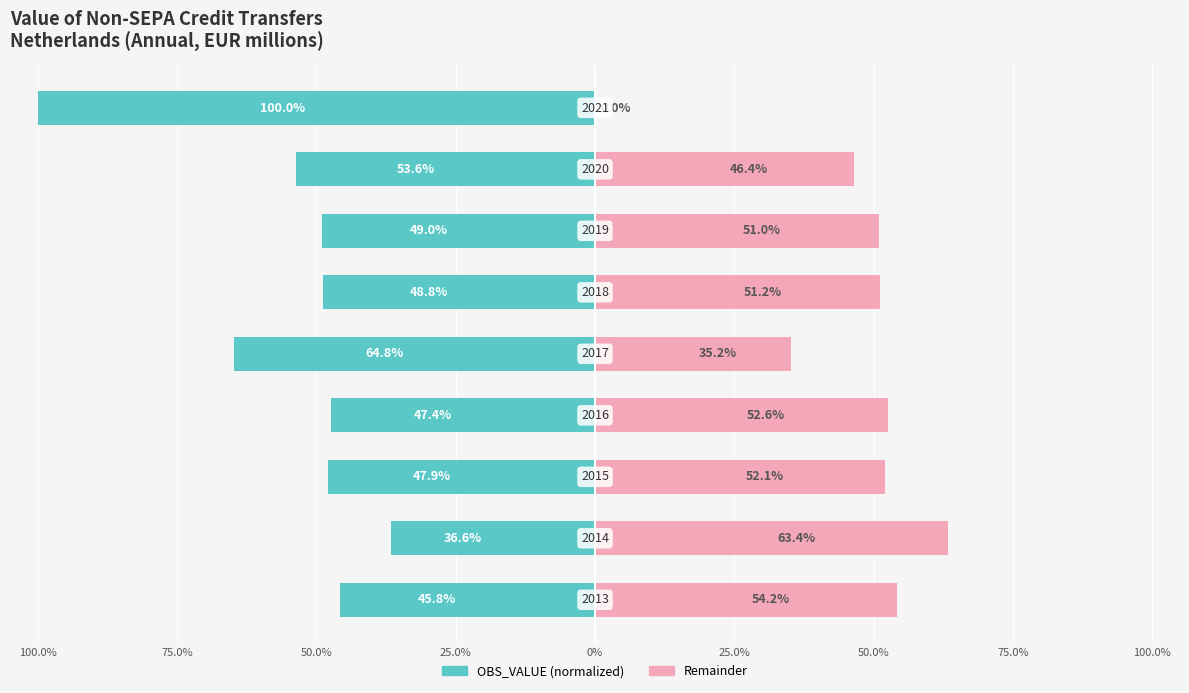

Which series has the largest range (max minus min)?

OBS_VALUE (normalized)